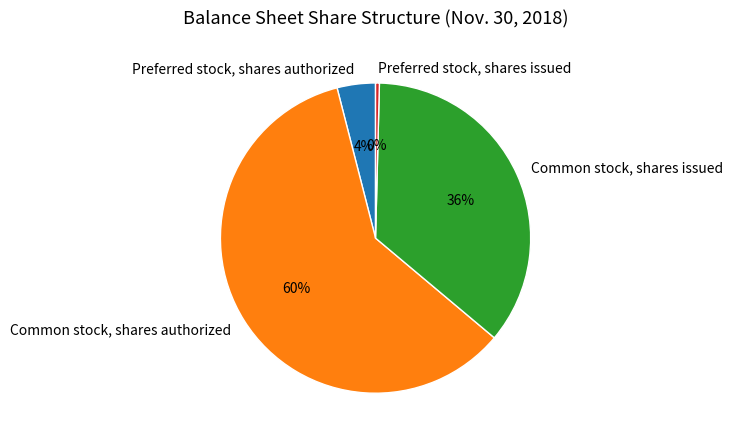

What is the smallest slice in the pie chart?

Preferred stock, shares issued